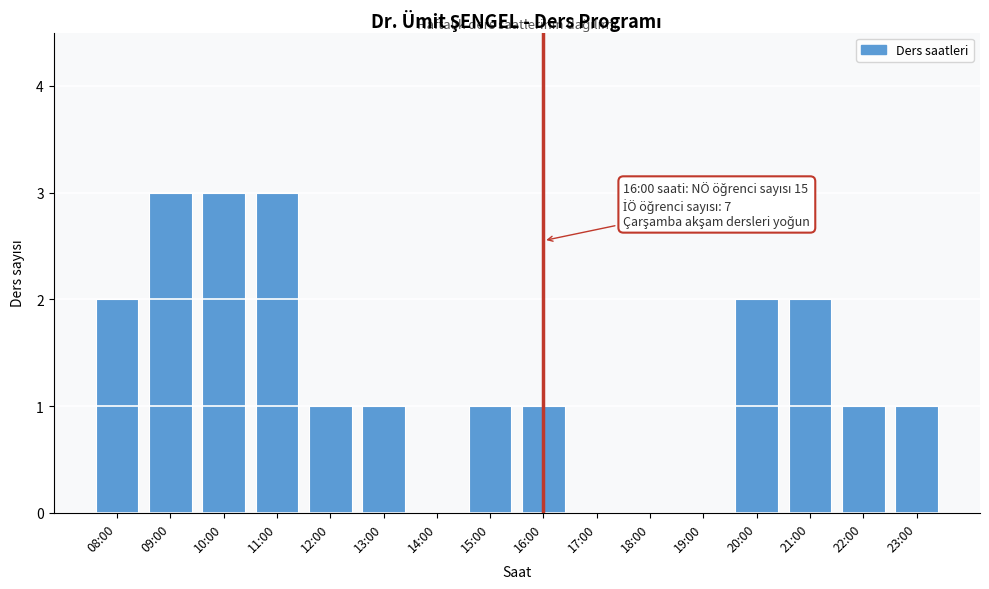

Reading right to left, extract all data points from this chart.

23:00=1	22:00=1	21:00=2	20:00=2	19:00=0	18:00=0	17:00=0	16:00=1	15:00=1	14:00=0	13:00=1	12:00=1	11:00=3	10:00=3	09:00=3	08:00=2